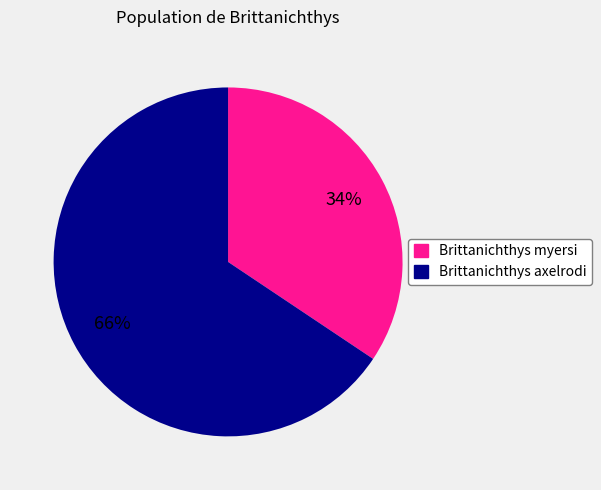

Does any single category account for the majority?

Yes